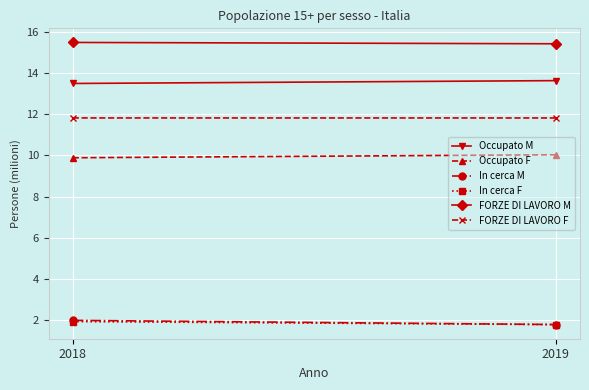

What is the total value across all series at 2018?

54.6